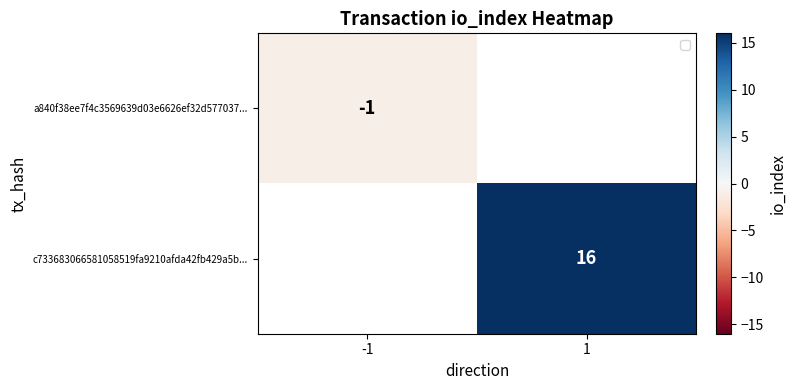

The c733683066581058519fa9210afda42fb429a5b... series shows 10 at 1. True or false?

False